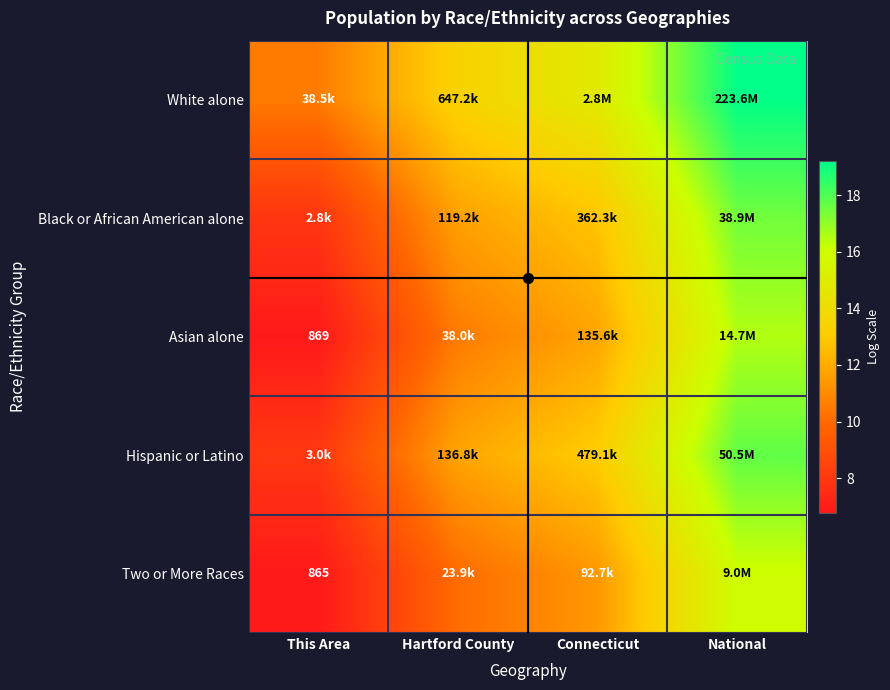

How many values in the White alone series are below 14?

2